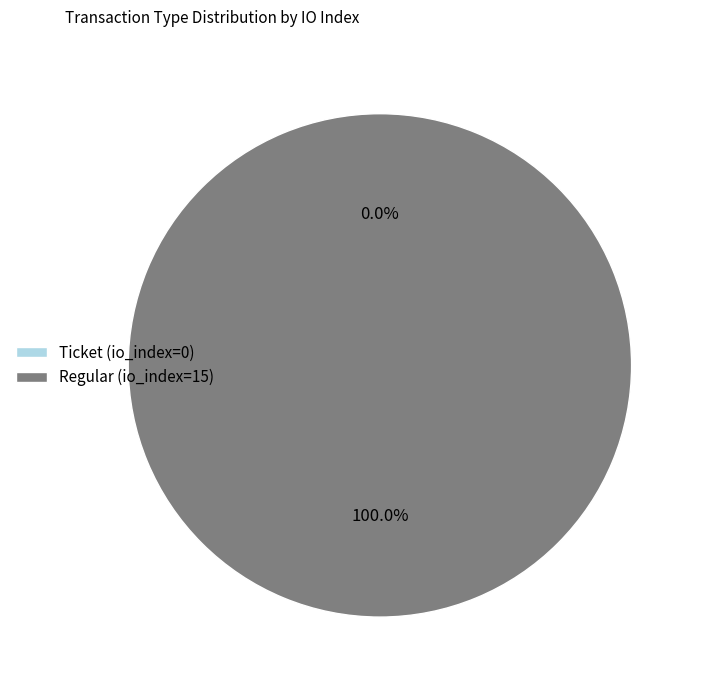

Count the number of slices in the pie.

2